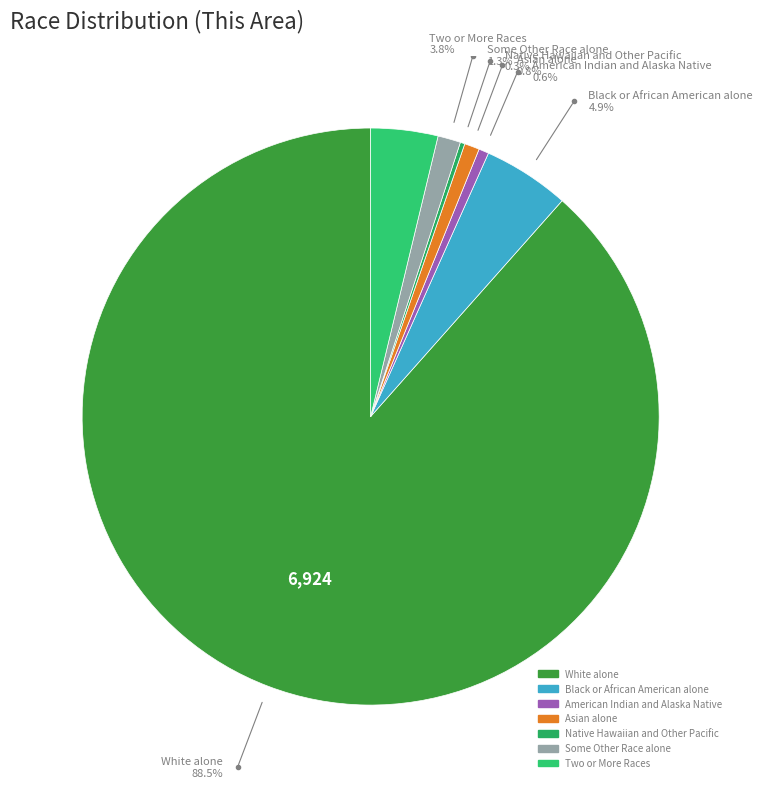

Which category accounts for the majority?

White alone